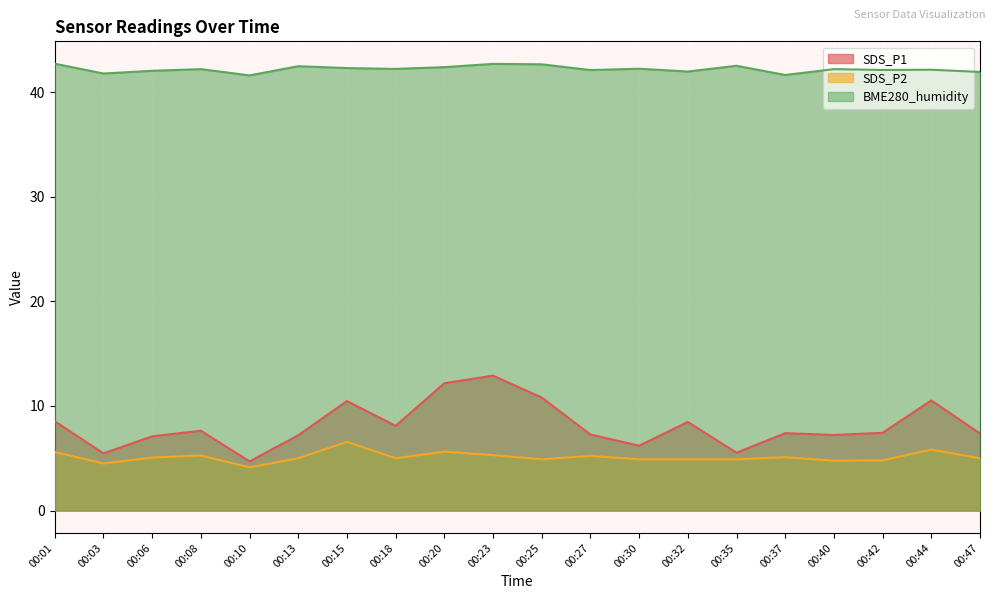

What is the difference between the SDS_P1 values at 00:13 and 00:42?

0.2